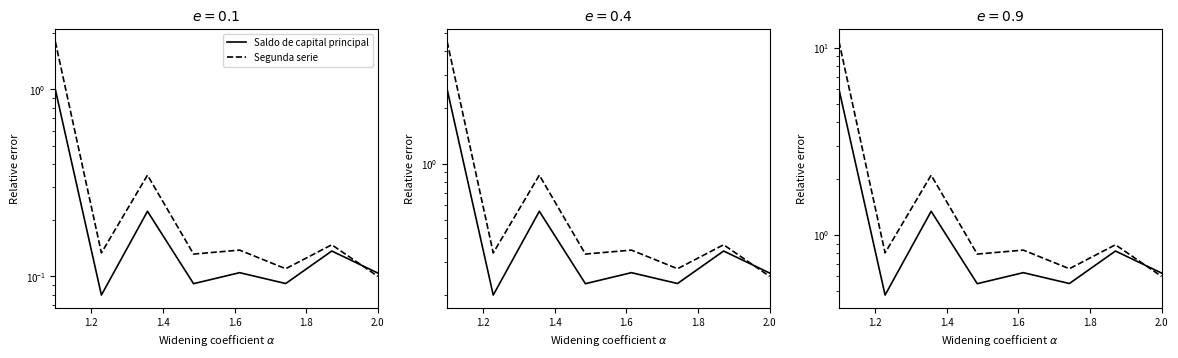

In Saldo de capital principal, how many points are higher than both neighbors (excluding endpoints)?

3